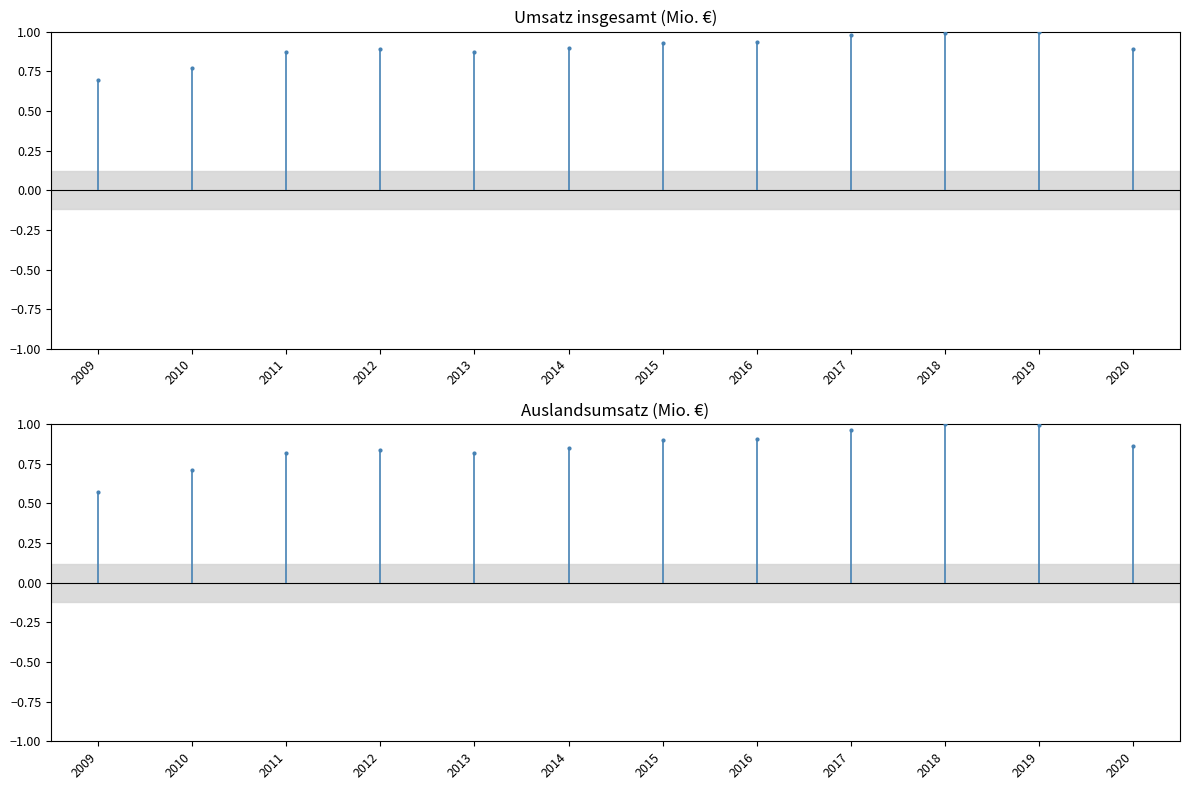

Is it true that Umsatz insgesamt (Mio. €) equals 1.2 at 2010?

False